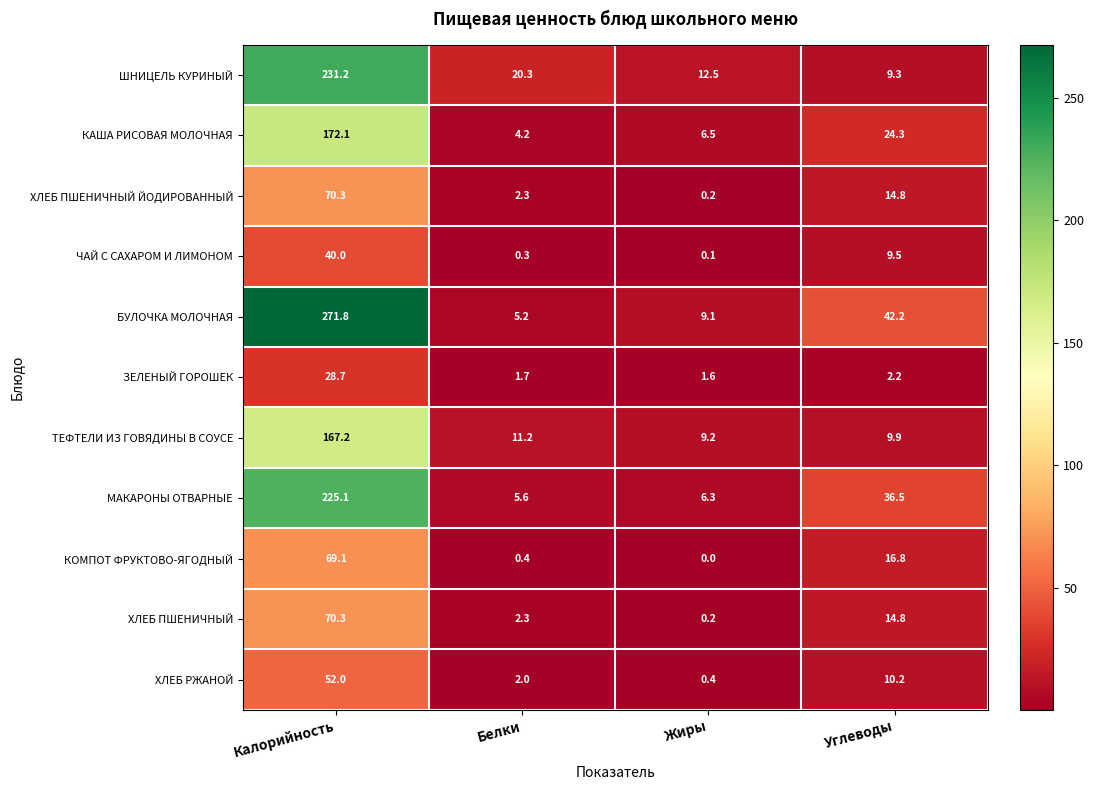

At which category does the chart reach its minimum across all series?

Жиры